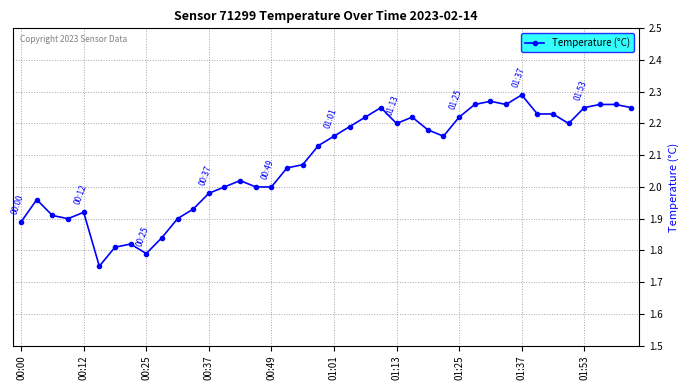

True or false: the data has more than 1 interior local peaks.

True